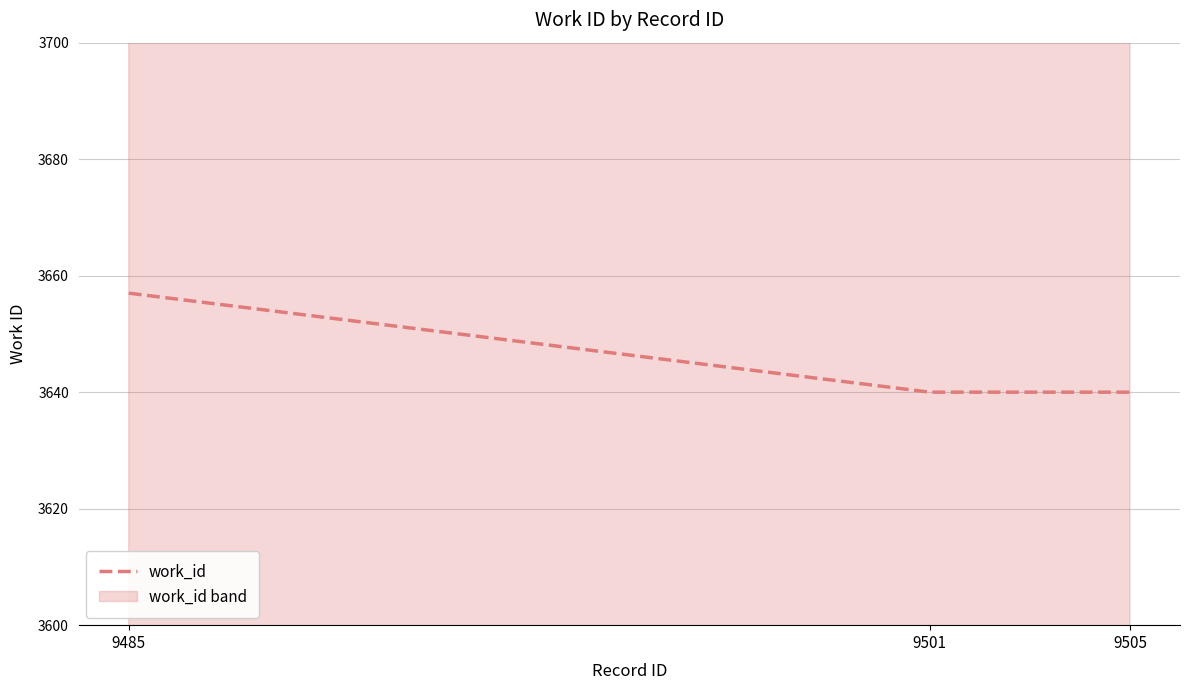

Between 9485 and 9505, which is larger?

9485